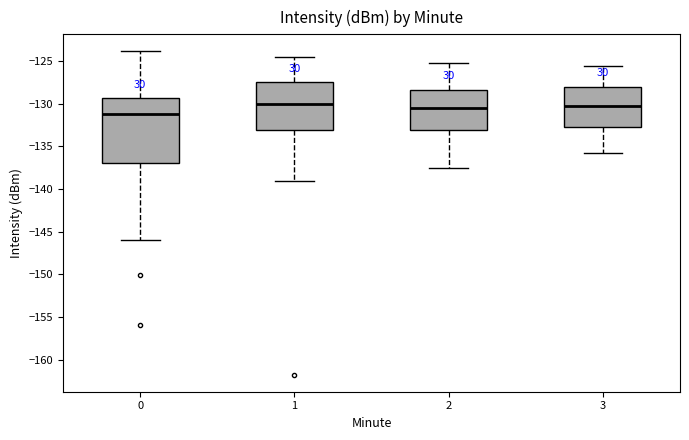

Reading left to right, read every box against the y-axis: the position of its median line, the range the box covers, and the ends of its whiskers. The values are not printed on the chart, so give them approximately, as read against the axis.

0: median -131.0, box -137.0 to -129.5, whiskers -146.0 to -124.0
1: median -130.0, box -133.0 to -127.5, whiskers -139.0 to -124.5
2: median -130.5, box -133.0 to -128.5, whiskers -137.5 to -125.0
3: median -130.5, box -132.5 to -128.0, whiskers -136.0 to -125.5